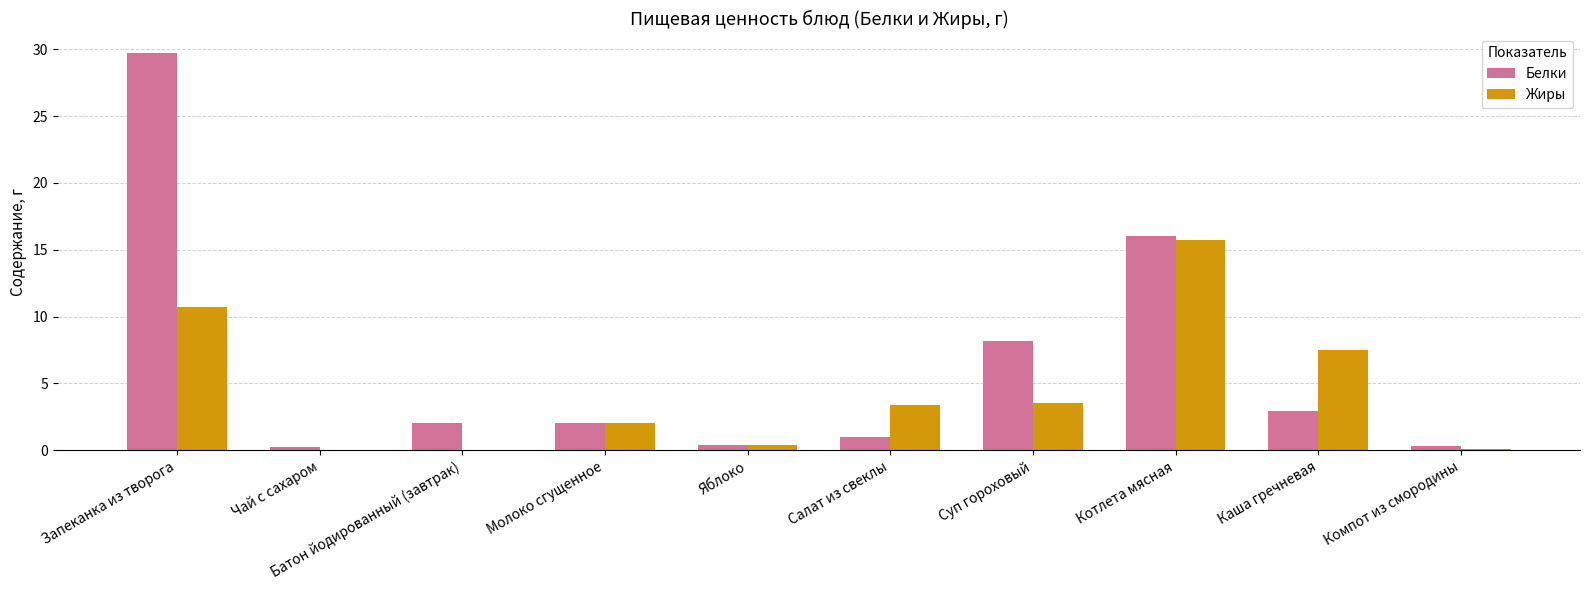

Where is Жиры nearest to the value 7?

Каша гречневая